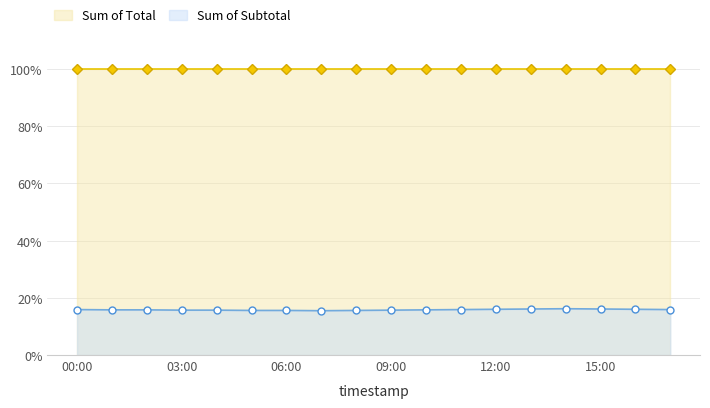

What is the greatest value displayed?

99.9